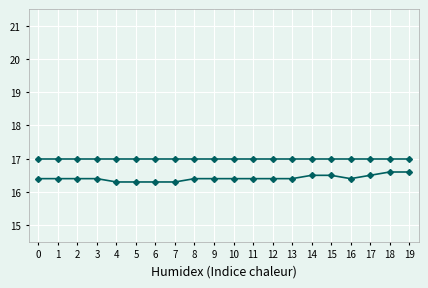

Is this an area chart (filled region under the line)?

No